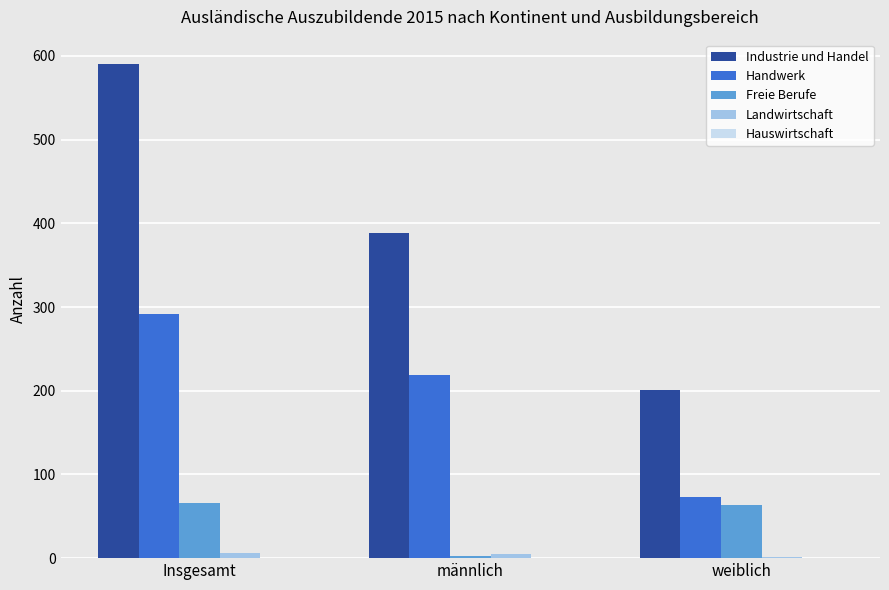

What is the sum of all Freie Berufe values?

132